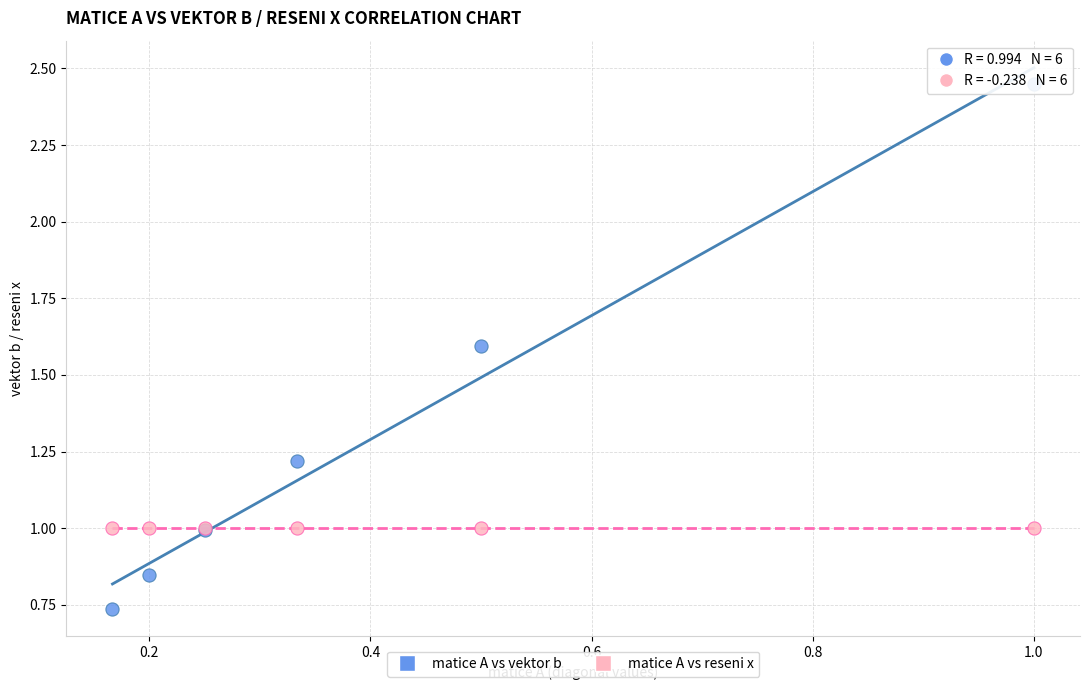

Which series contains the highest Y value?

matice A vs vektor b